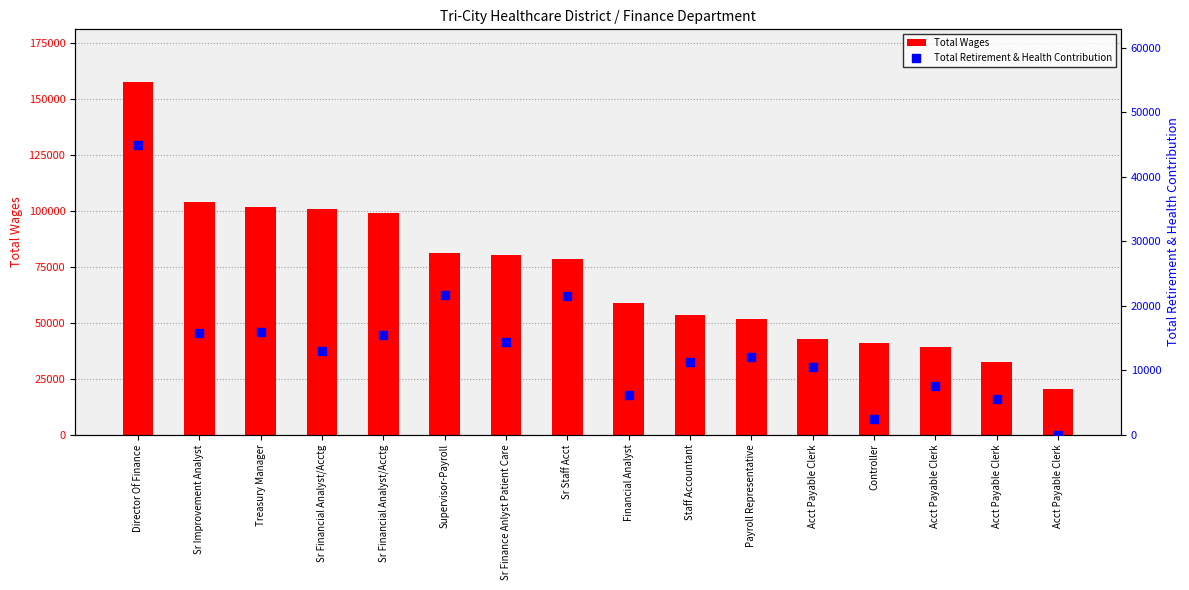

Which series contains the lowest Y value?

Total Retirement & Health Contribution